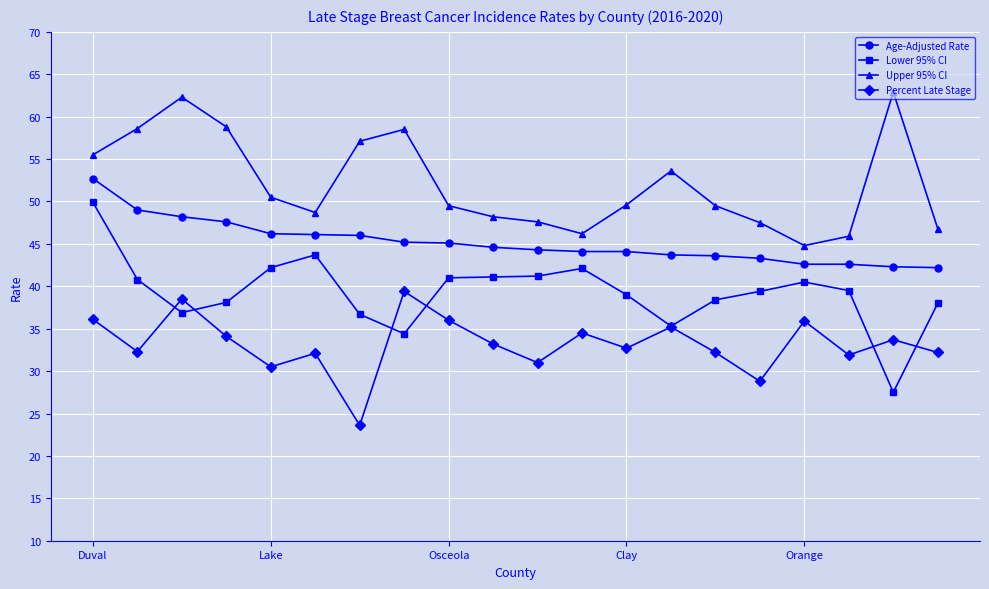

True or false: Upper 95% CI and Percent Late Stage intersect in this chart.

False